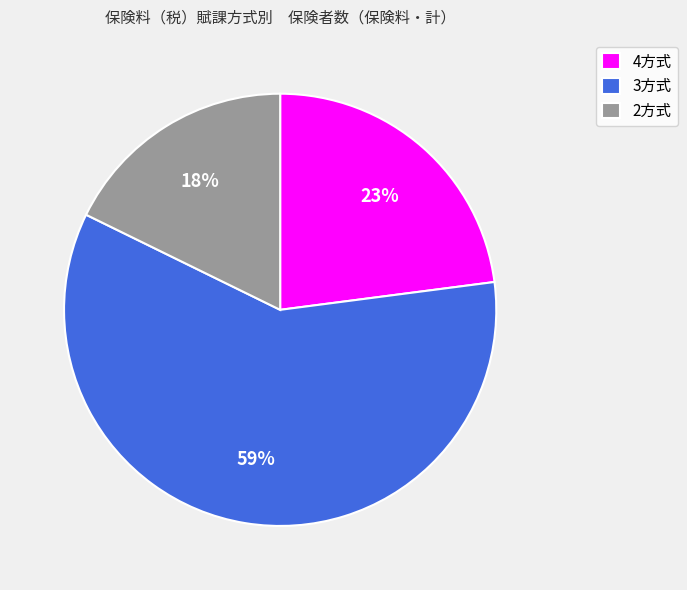

Does 2方式 account for over 50% of the chart?

No